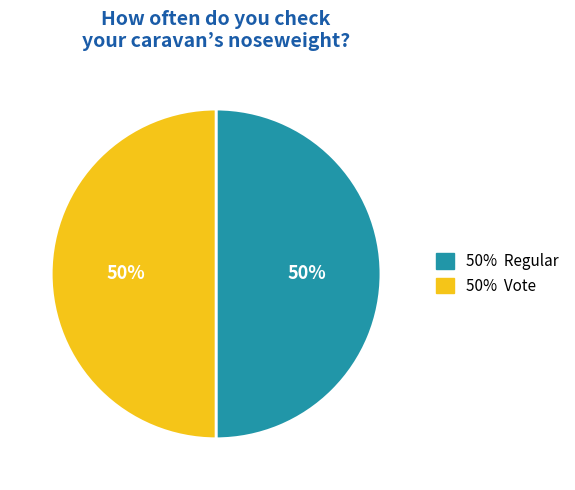

To the nearest percent, what is the average slice percentage?

50%